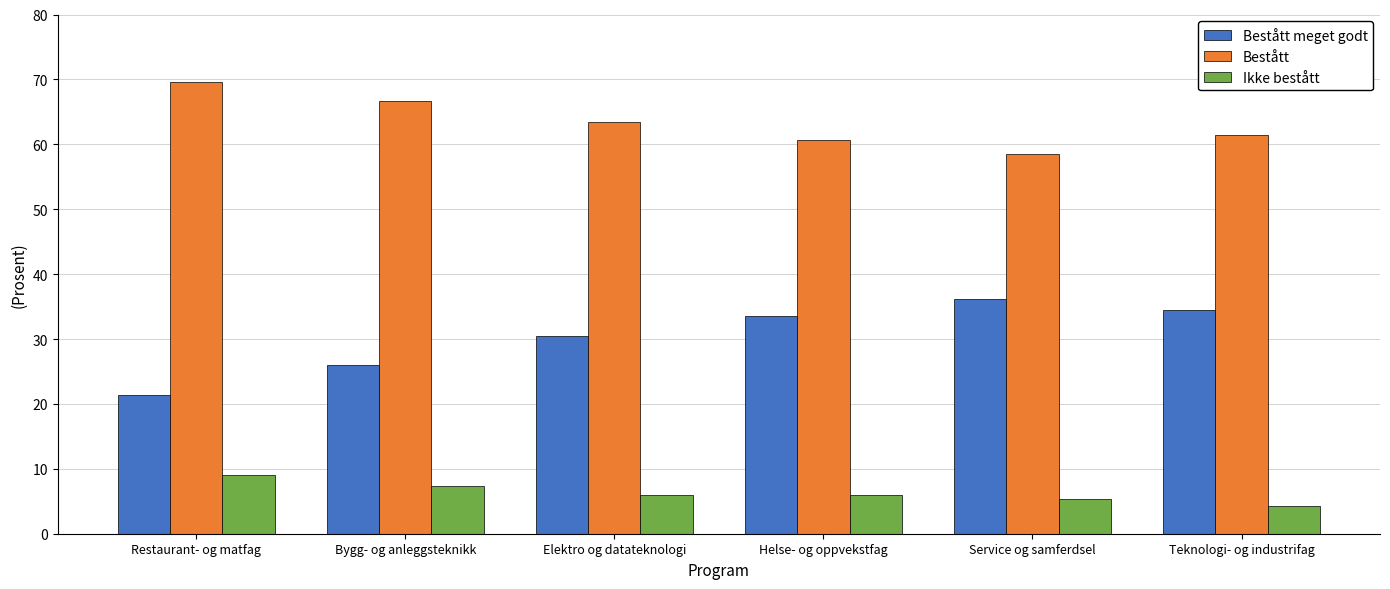

What value does the Bestått series have at Elektro og datateknologi?

63.5